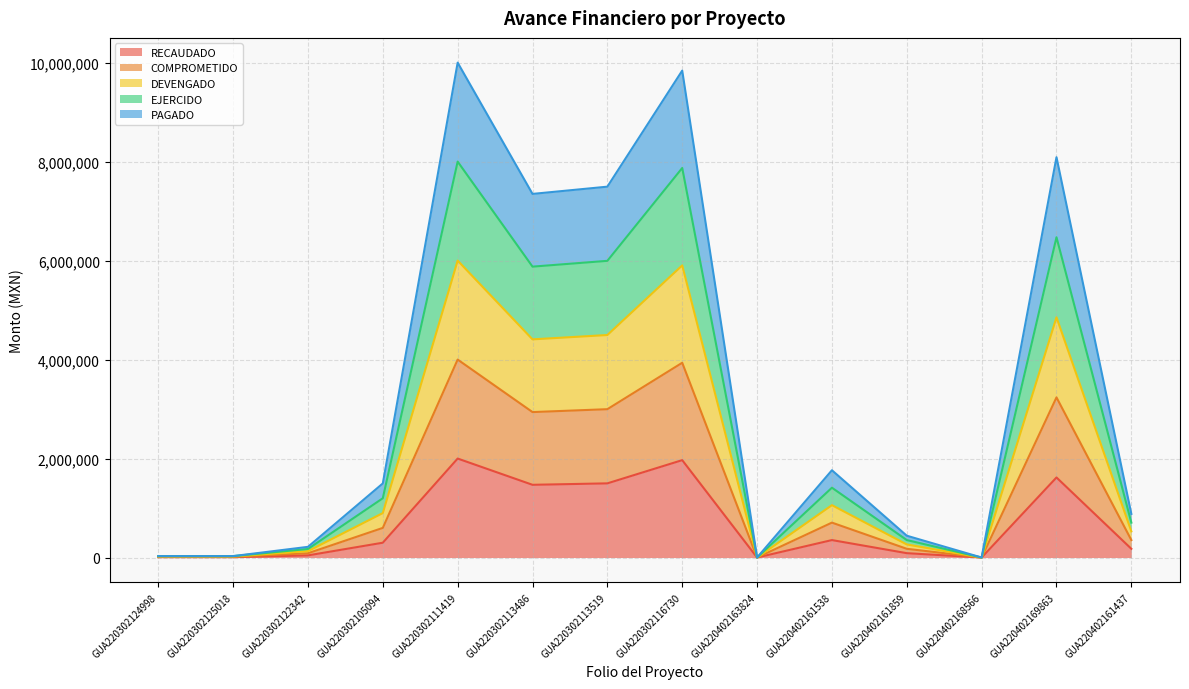

What is the average value of the RECAUDADO series?

680540.7